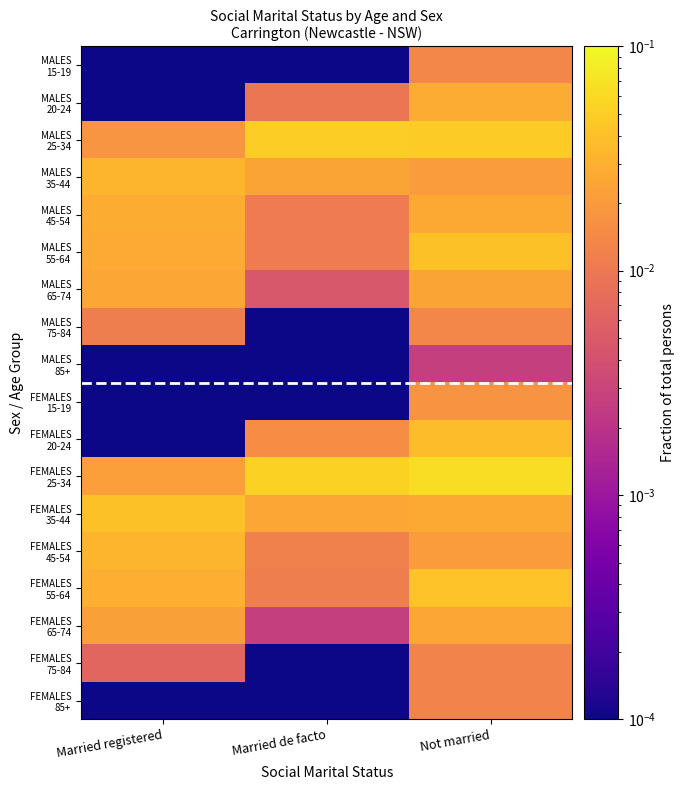

Between Married de facto and Not married, which is larger?

Not married